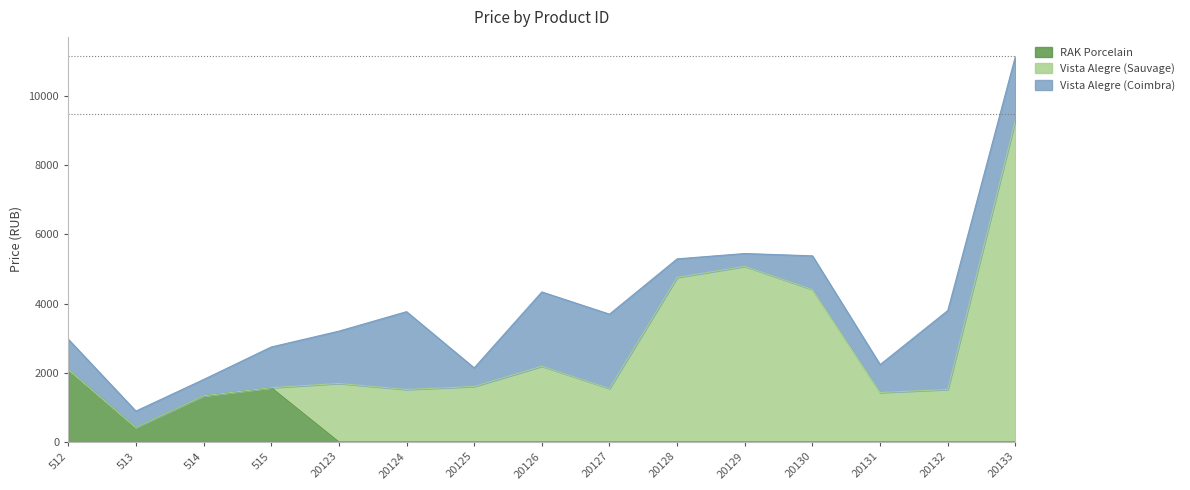

True or false: Vista Alegre (Sauvage) has a value of 1517 at 20132.

True